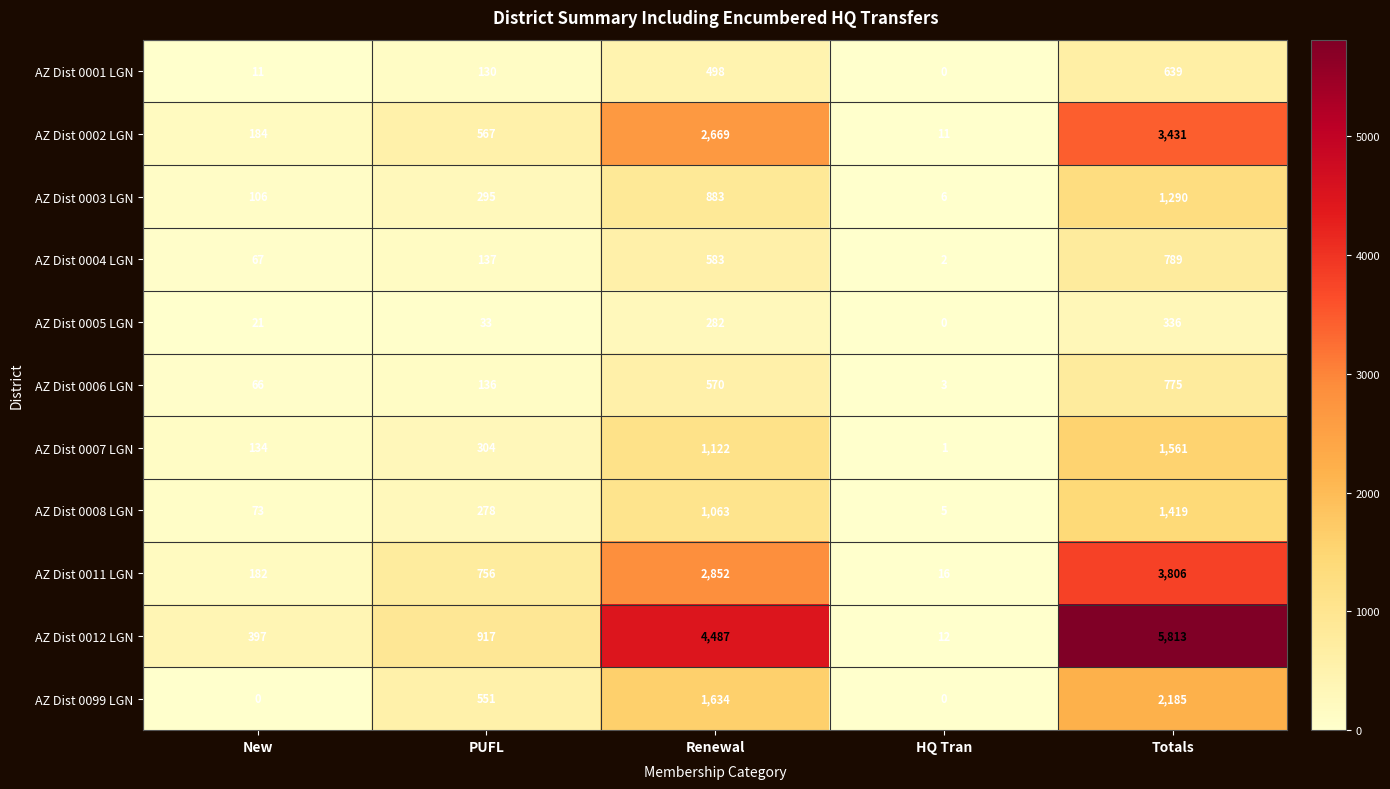

At which label does AZ Dist 0005 LGN reach its peak?

Totals